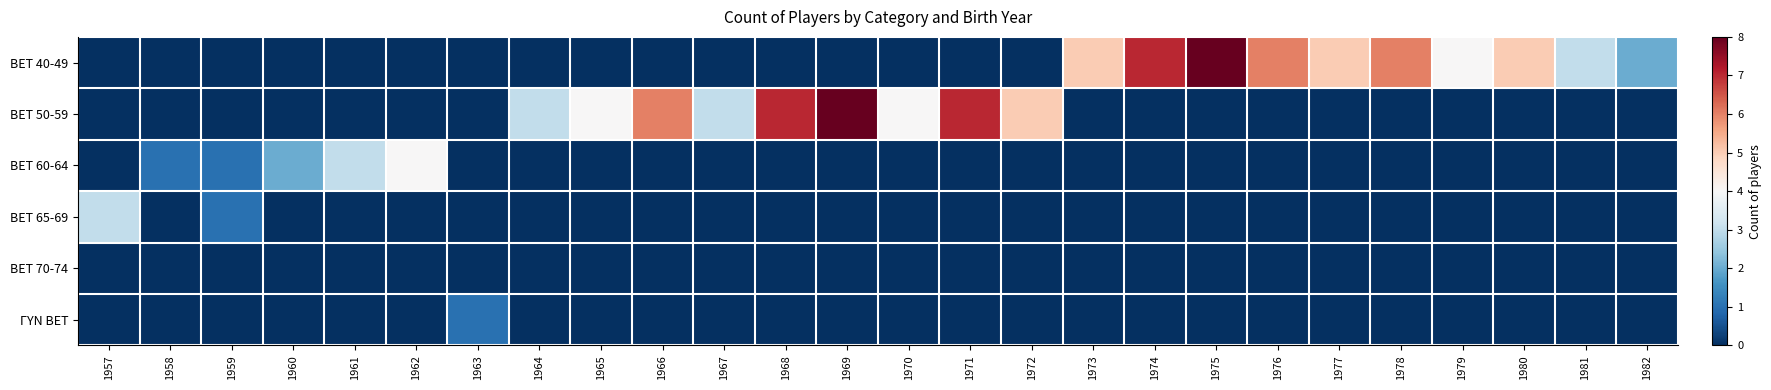

Reading left to right, extract all data points from this chart.

BET 40-49: 1957=0	1958=0	1959=0	1960=0	1961=0	1962=0	1963=0	1964=0	1965=0	1966=0	1967=0	1968=0	1969=0	1970=0	1971=0	1972=0	1973=5	1974=7	1975=8	1976=6	1977=5	1978=6	1979=4	1980=5	1981=3	1982=2
BET 50-59: 1957=0	1958=0	1959=0	1960=0	1961=0	1962=0	1963=0	1964=3	1965=4	1966=6	1967=3	1968=7	1969=8	1970=4	1971=7	1972=5	1973=0	1974=0	1975=0	1976=0	1977=0	1978=0	1979=0	1980=0	1981=0	1982=0
BET 60-64: 1957=0	1958=1	1959=1	1960=2	1961=3	1962=4	1963=0	1964=0	1965=0	1966=0	1967=0	1968=0	1969=0	1970=0	1971=0	1972=0	1973=0	1974=0	1975=0	1976=0	1977=0	1978=0	1979=0	1980=0	1981=0	1982=0
BET 65-69: 1957=3	1958=0	1959=1	1960=0	1961=0	1962=0	1963=0	1964=0	1965=0	1966=0	1967=0	1968=0	1969=0	1970=0	1971=0	1972=0	1973=0	1974=0	1975=0	1976=0	1977=0	1978=0	1979=0	1980=0	1981=0	1982=0
BET 70-74: 1957=0	1958=0	1959=0	1960=0	1961=0	1962=0	1963=0	1964=0	1965=0	1966=0	1967=0	1968=0	1969=0	1970=0	1971=0	1972=0	1973=0	1974=0	1975=0	1976=0	1977=0	1978=0	1979=0	1980=0	1981=0	1982=0
ΓΥΝ BET: 1957=0	1958=0	1959=0	1960=0	1961=0	1962=0	1963=1	1964=0	1965=0	1966=0	1967=0	1968=0	1969=0	1970=0	1971=0	1972=0	1973=0	1974=0	1975=0	1976=0	1977=0	1978=0	1979=0	1980=0	1981=0	1982=0